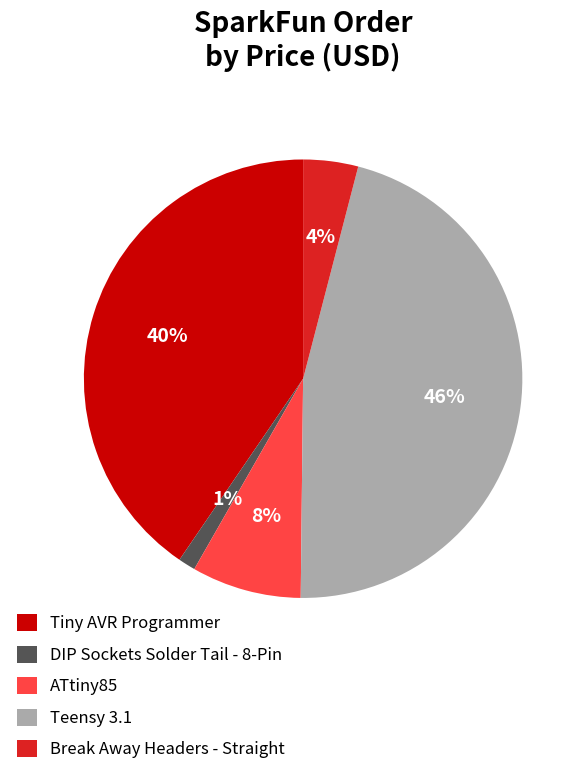

Rank the categories by value from lowest to highest.

DIP Sockets Solder Tail - 8-Pin, Break Away Headers - Straight, ATtiny85, Tiny AVR Programmer, Teensy 3.1